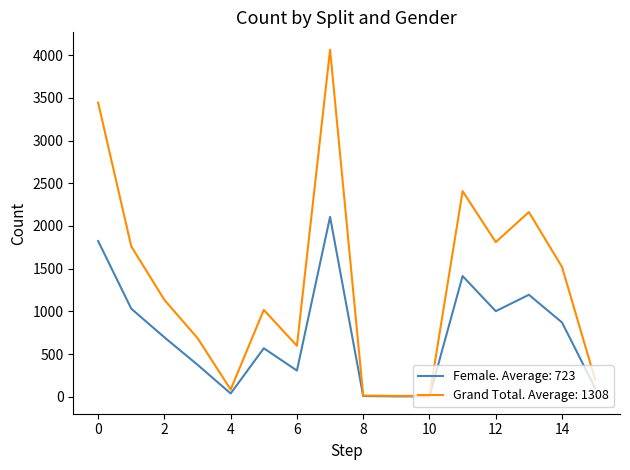

Which series has the largest range (max minus min)?

Grand Total. Average: 1308